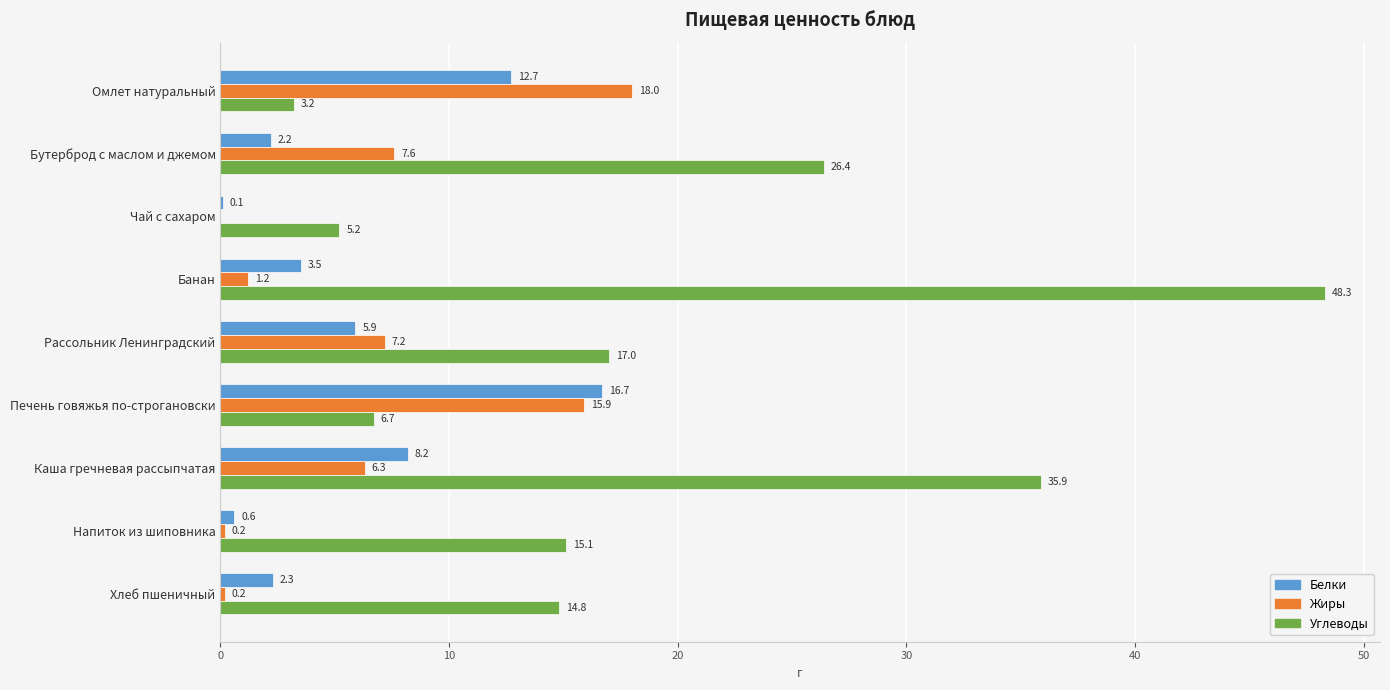

What is the approximate value of Жиры at Омлет натуральный?

18.0